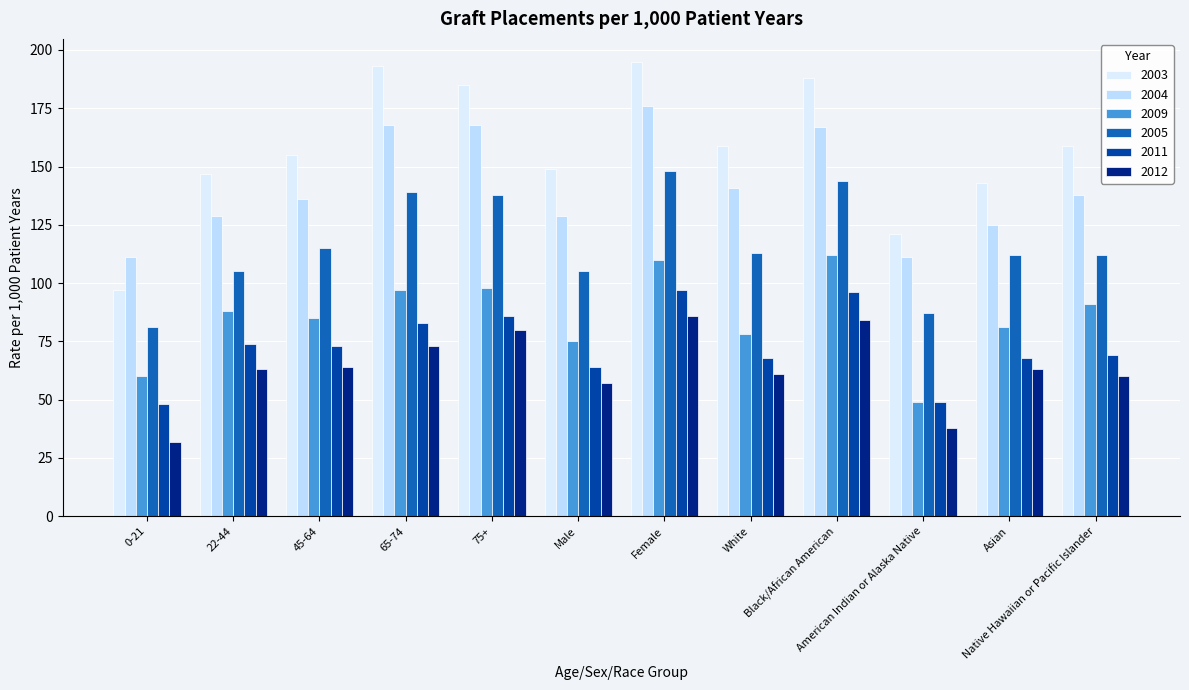

Rank the series by their maximum value, from highest to lowest.

2003, 2004, 2005, 2009, 2011, 2012